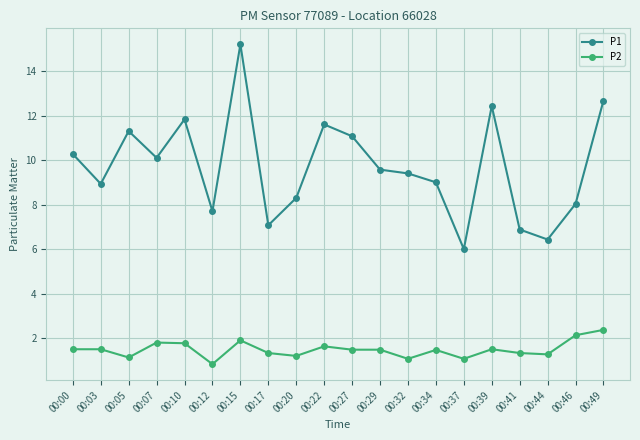

True or false: P1 and P2 cross at least once.

False